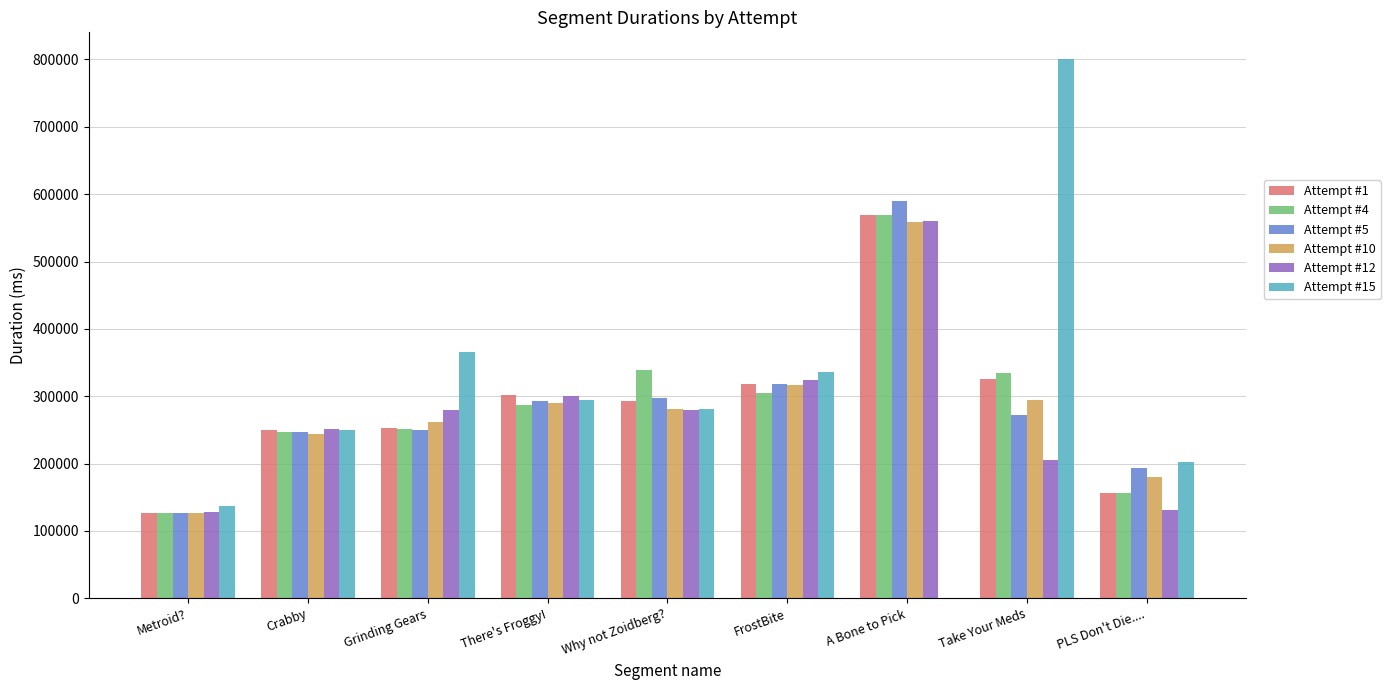

Which category has the highest value in the Attempt #1 series?

A Bone to Pick